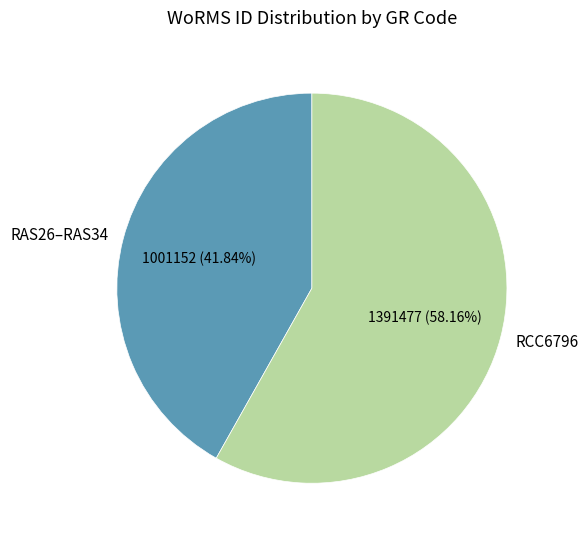

Is RCC6796 the majority of the pie?

Yes